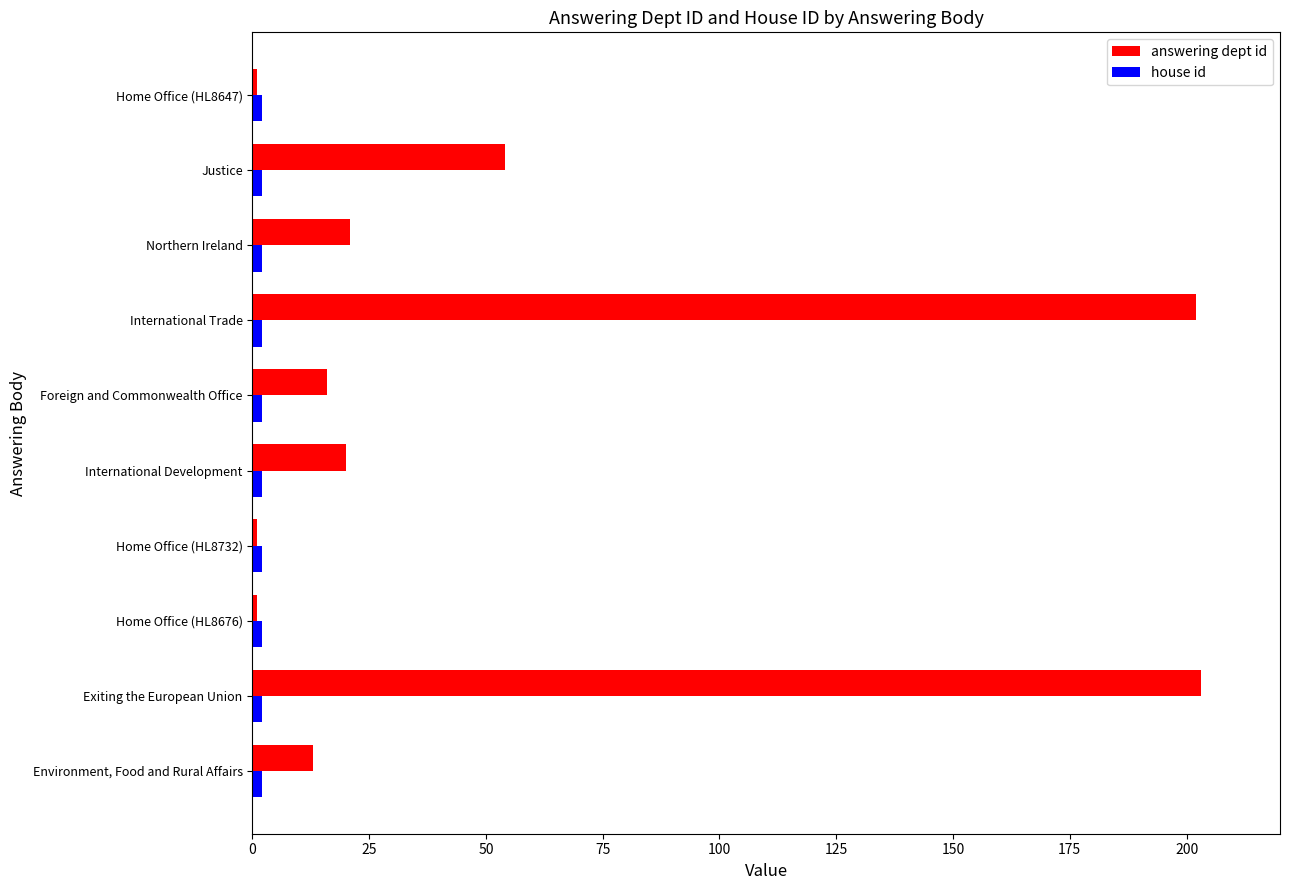

The value of answering dept id at Exiting the European Union is 47. True or false?

False